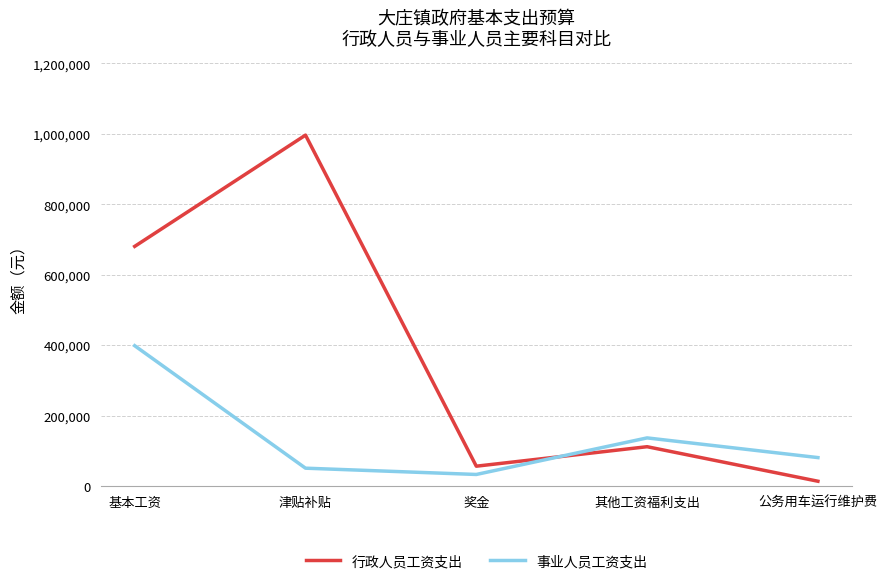

Reading right to left, list all the values displayed in this chart.

行政人员工资支出: 14000.0	111999.8	56709.0	996288.0	680508.0
事业人员工资支出: 81096.0	136980.0	33218.0	51060.0	398616.0